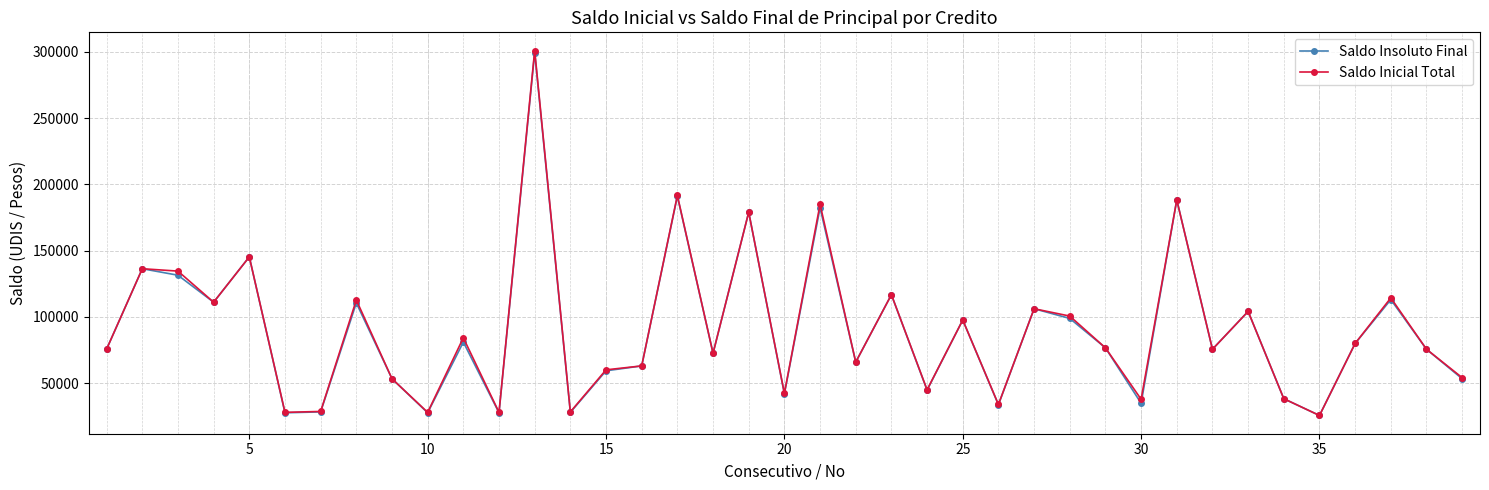

True or false: Saldo Insoluto Final has more than 1 points higher than both neighbors.

True